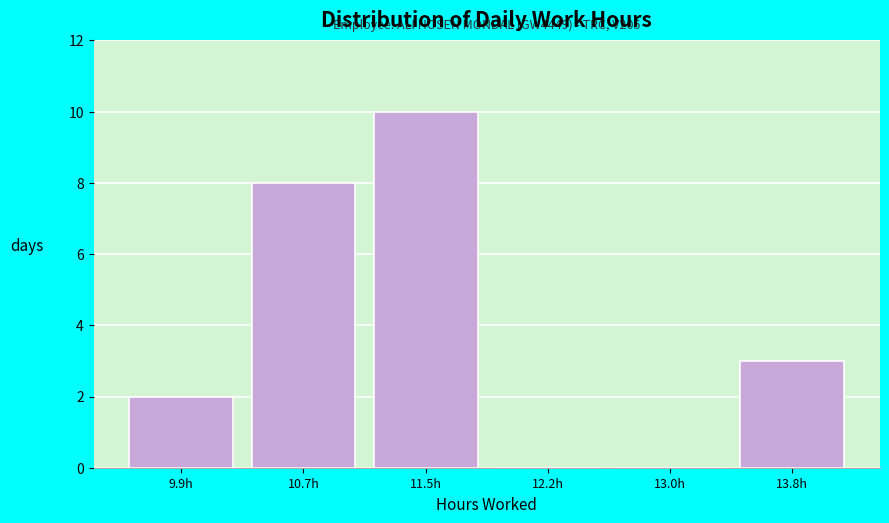

Reading left to right, what are all the values shown in this chart?

9.9h=2	10.7h=8	11.5h=10	12.2h=0	13.0h=0	13.8h=3